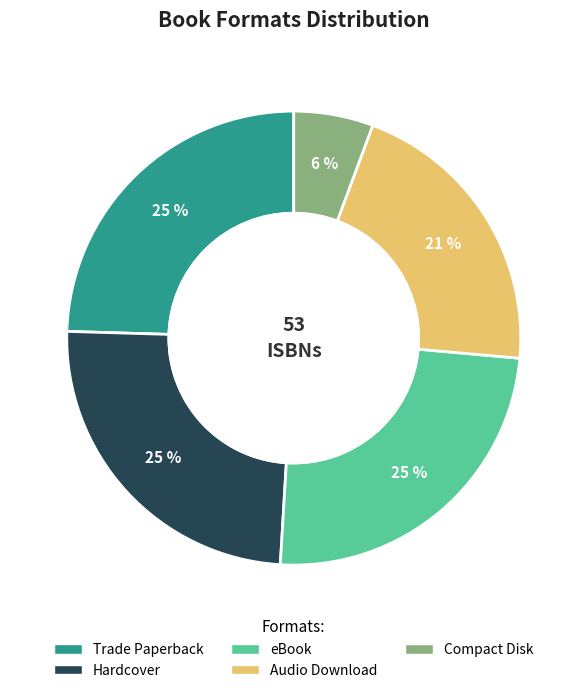

What is the ratio of the value at Hardcover to the value at Trade Paperback?

1.0